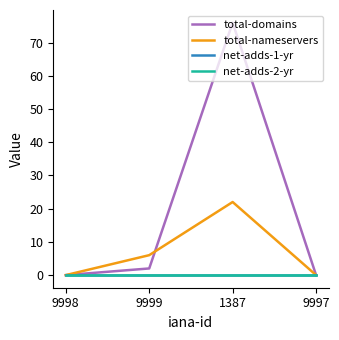

Is this an area chart (filled region under the line)?

No